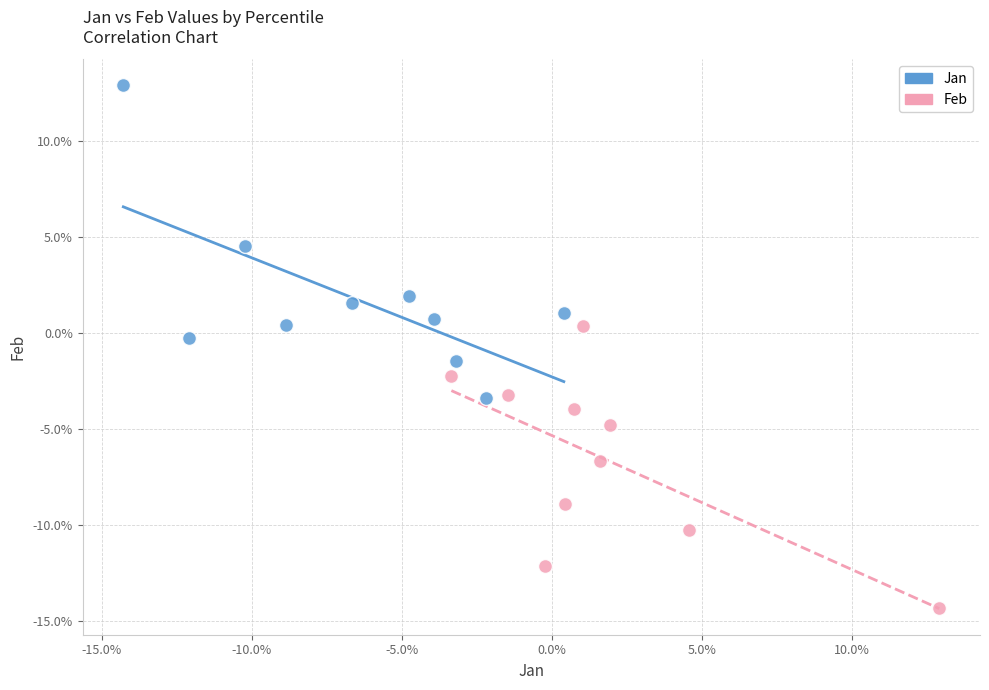

What are all the series names shown in the legend?

Jan, Feb